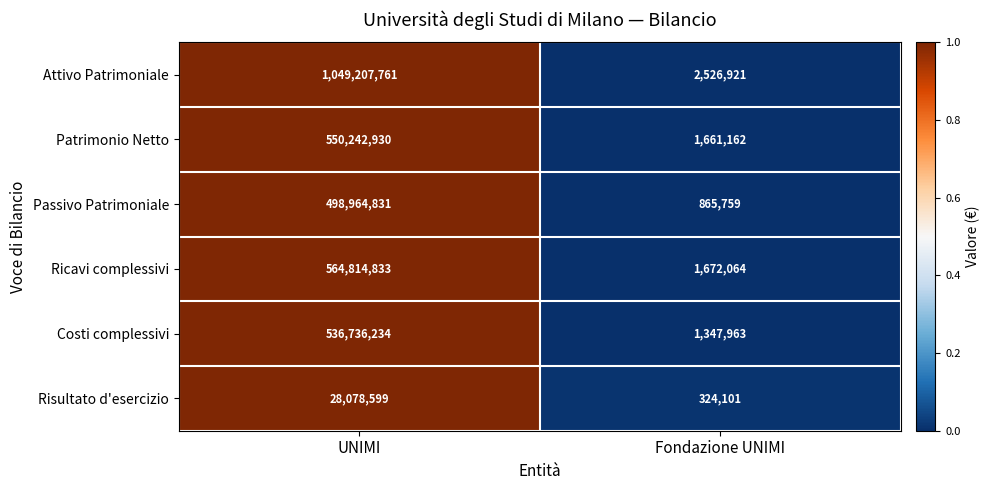

What is the sum of the Risultato d'esercizio values at Fondazione UNIMI and UNIMI?

28402700